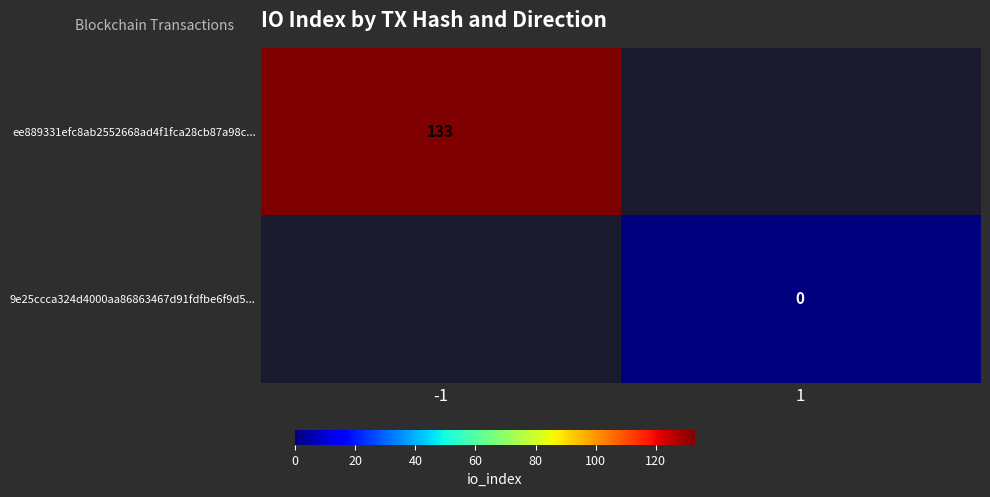

What is the maximum value shown in the chart?

133.0